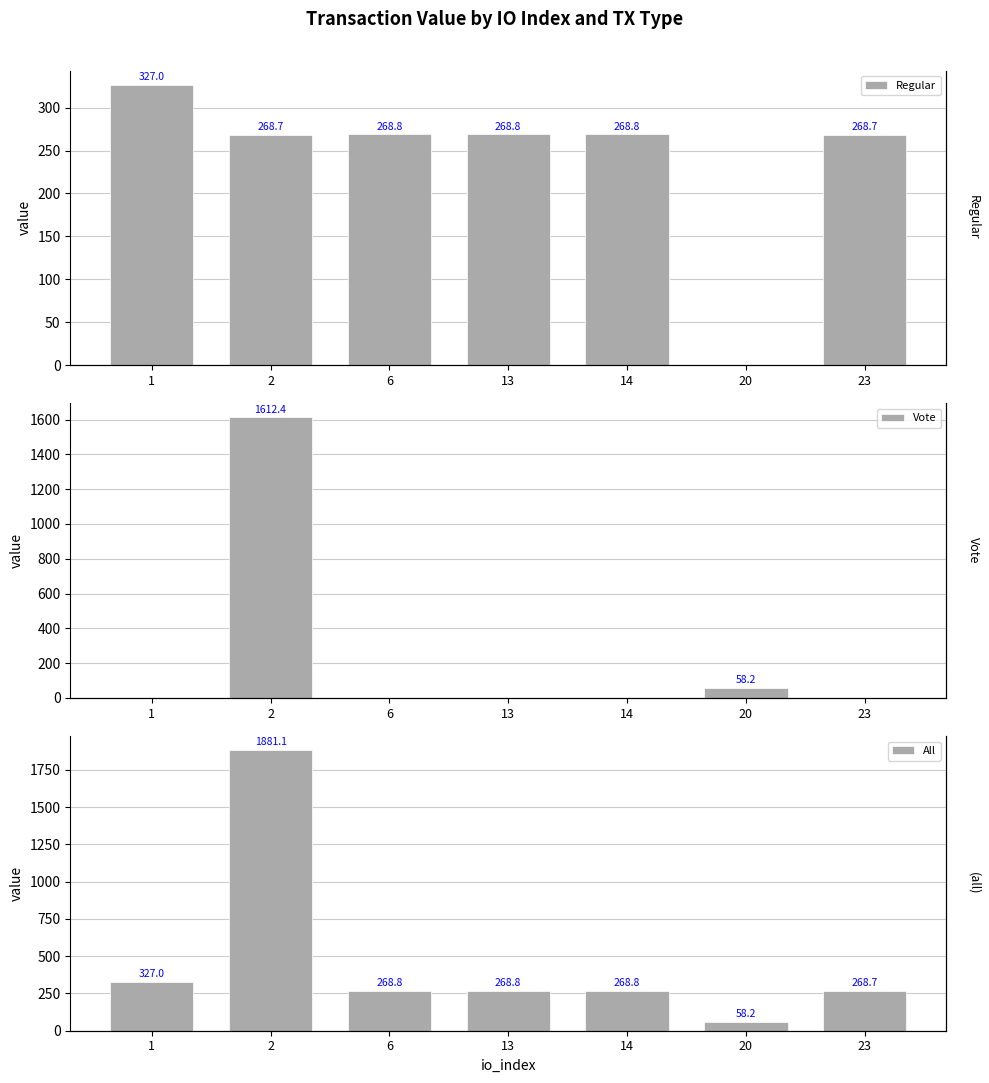

Are the bars grouped side by side (vs. stacked)?

Yes